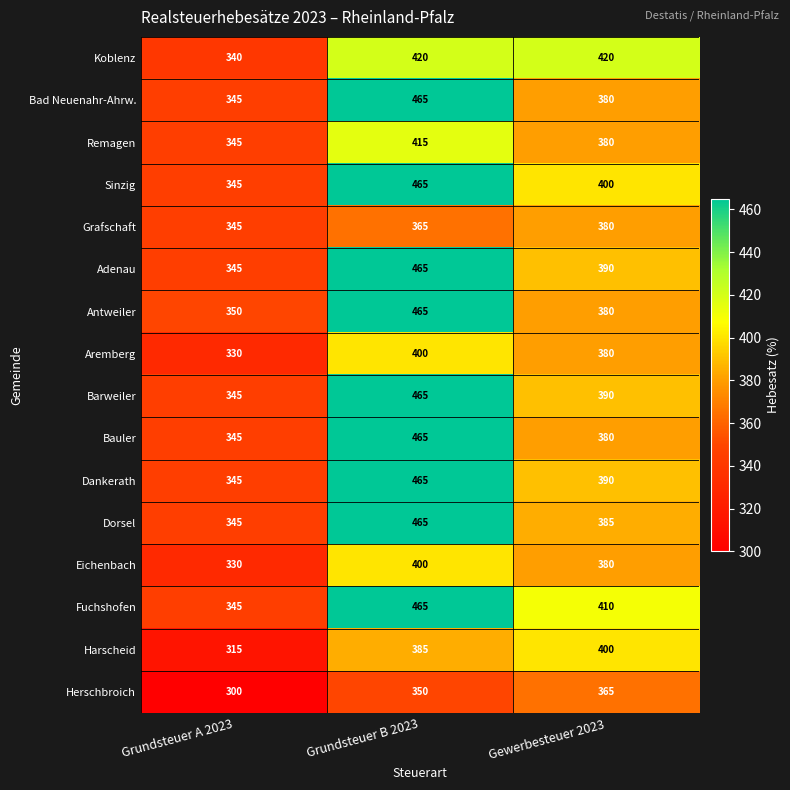

Where does the Aremberg series first go above 380?

Grundsteuer B 2023